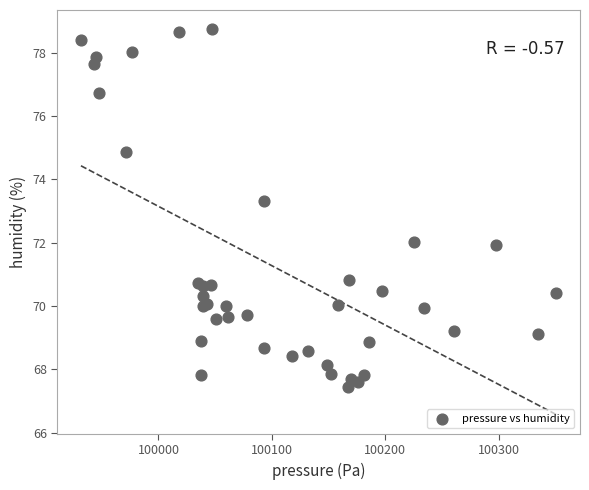

What Y value in the scatter plot is closest to 73?

73.3